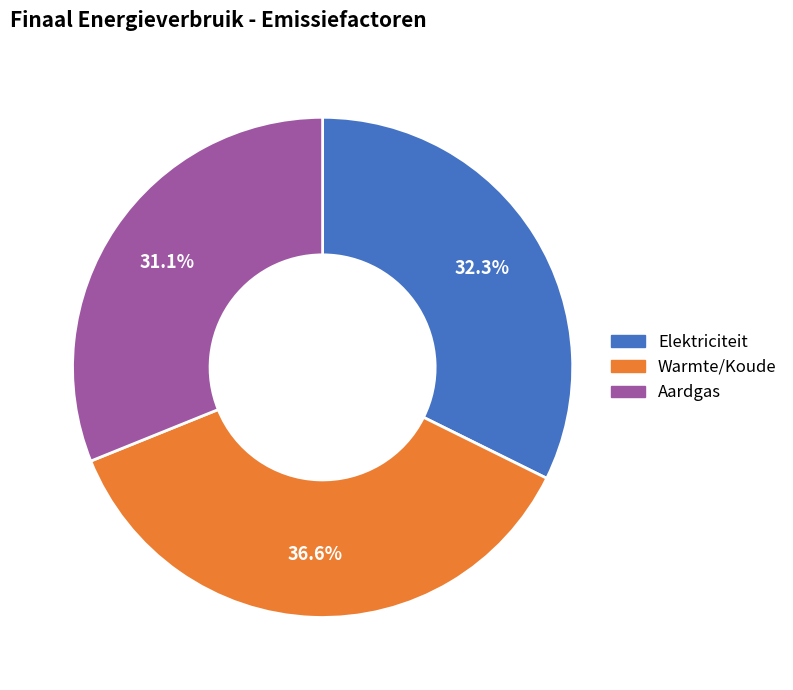

To the nearest percent, what is the combined percentage of Warmte/Koude and Elektriciteit?

69%